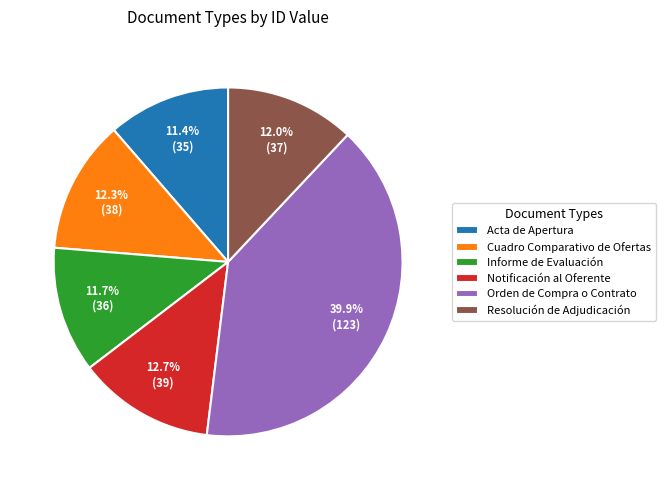

True or false: Informe de Evaluación accounts for 12% of the total.

True